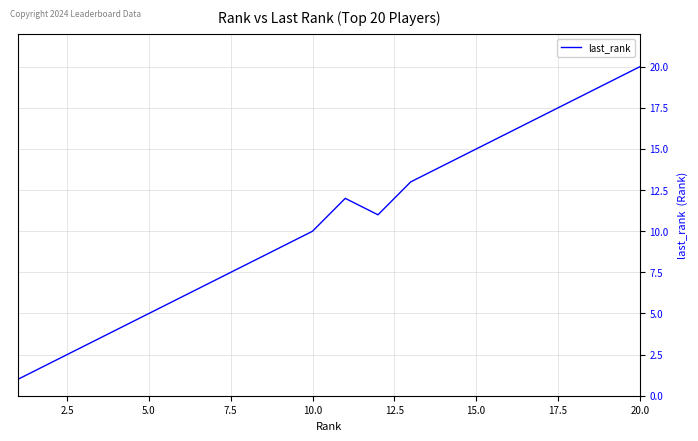

What is the greatest value displayed?

20